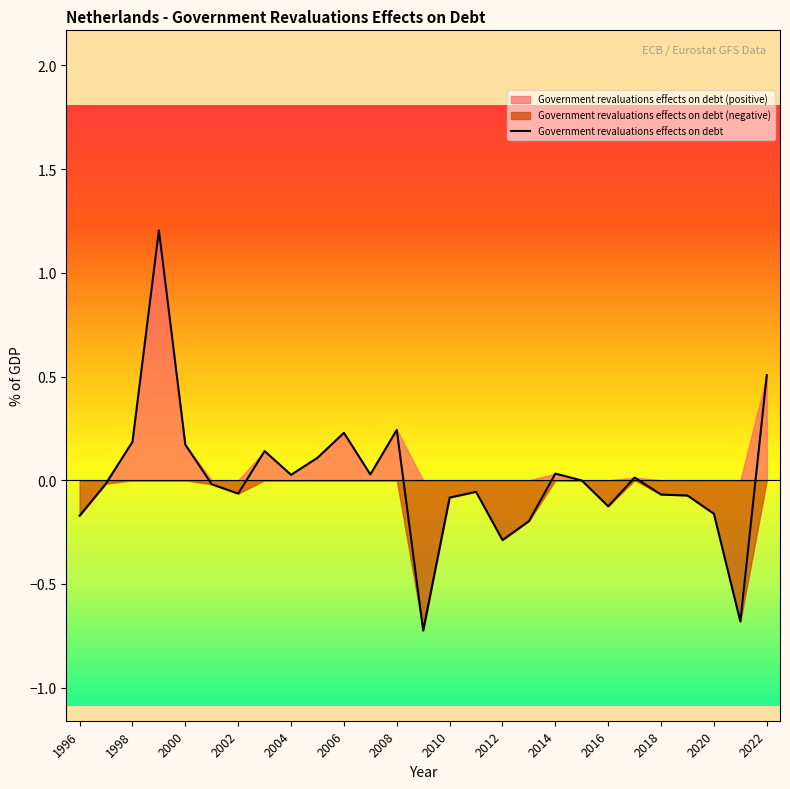

Which category has the highest value across all series?

1999